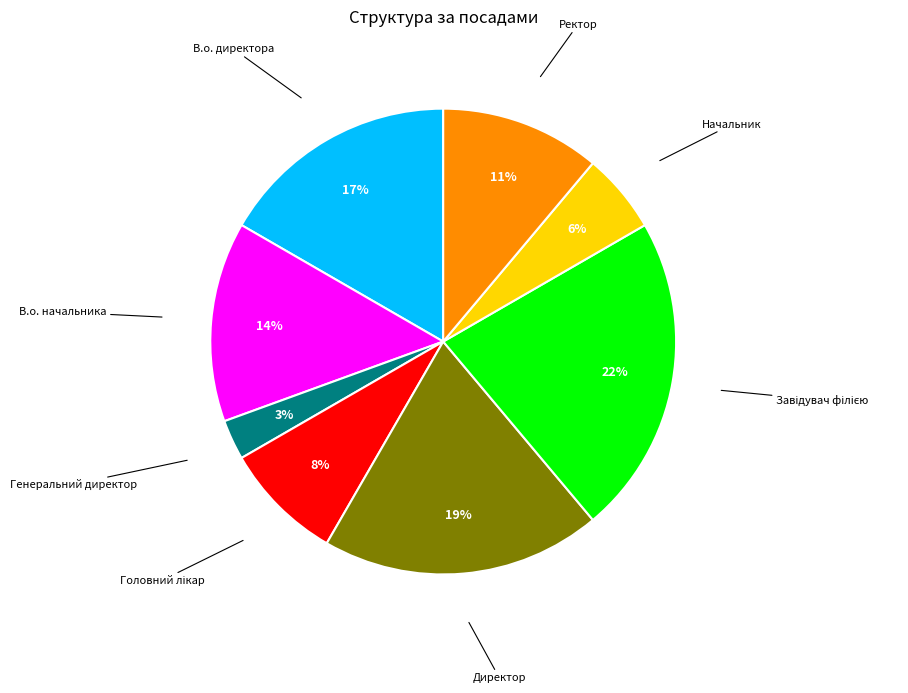

What percentage is the Ректор slice, to the nearest percent?

11%